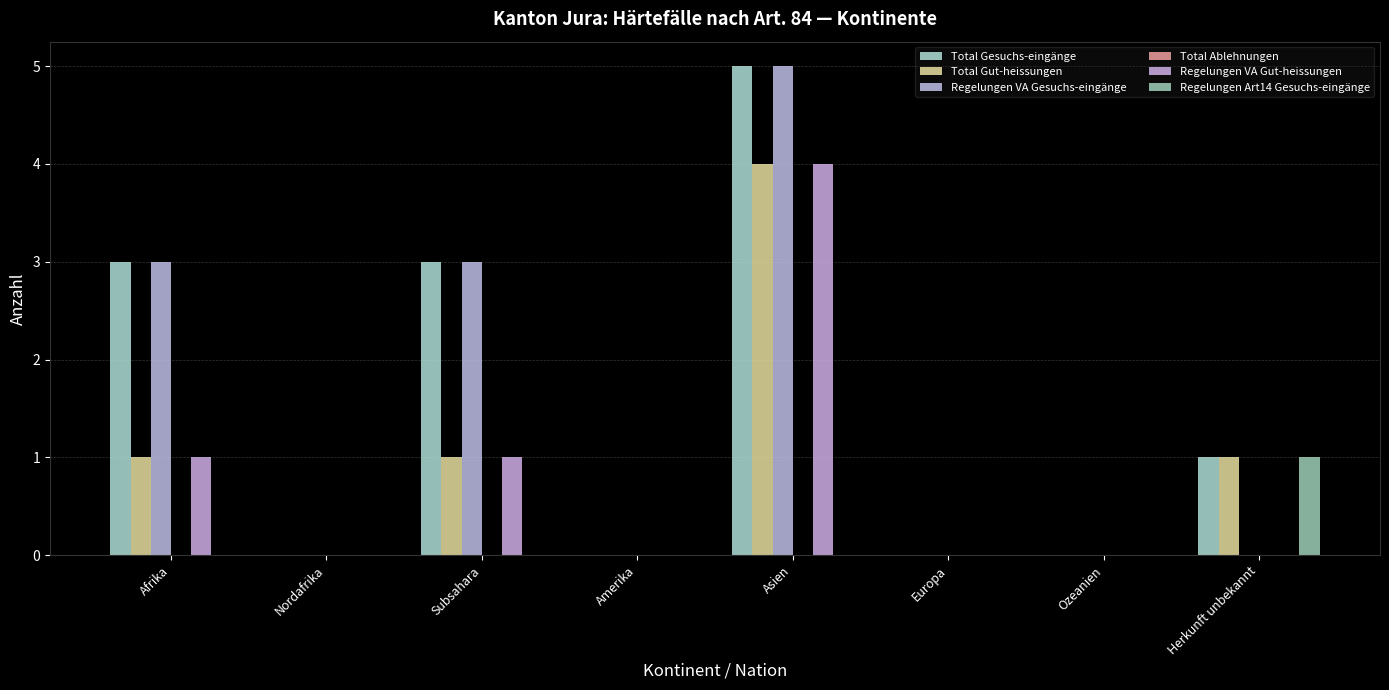

Where is Total Gesuchs-eingänge nearest to the value 2?

Afrika